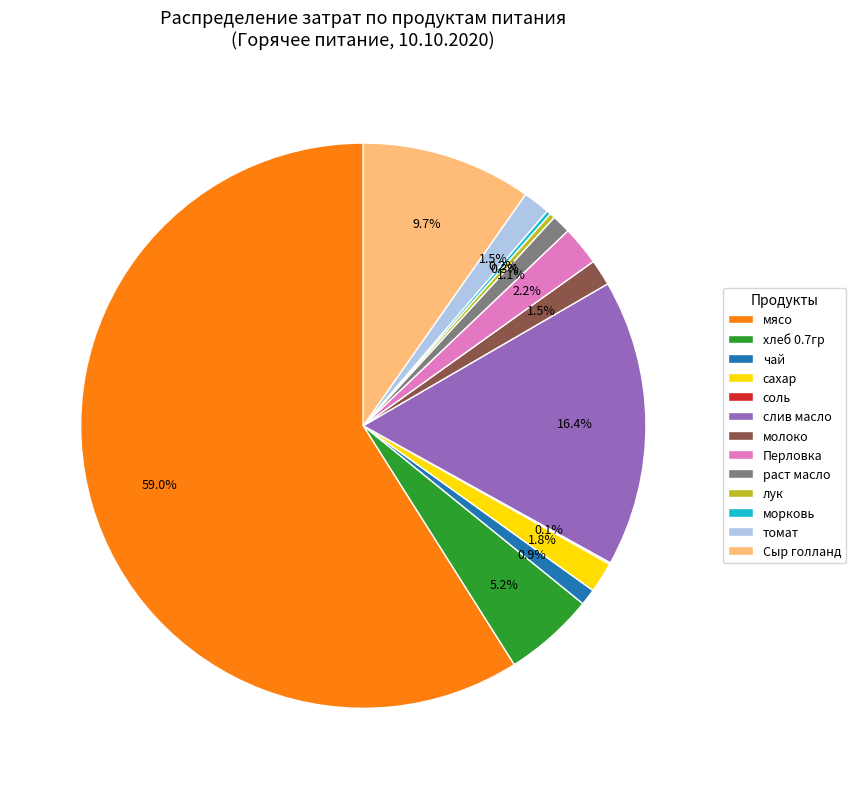

Is there a majority slice in this chart?

Yes